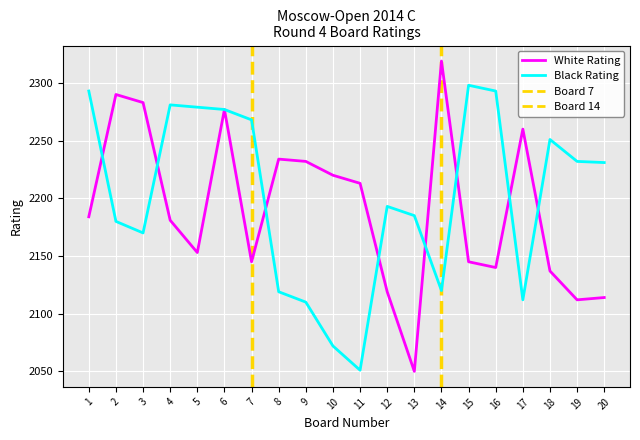

What is the average value of the White Rating series?

2190